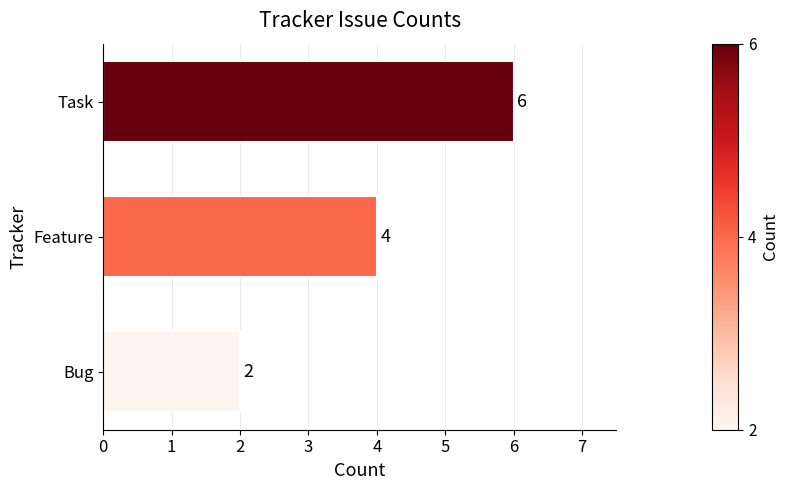

What is the difference between the maximum and second lowest values?

2